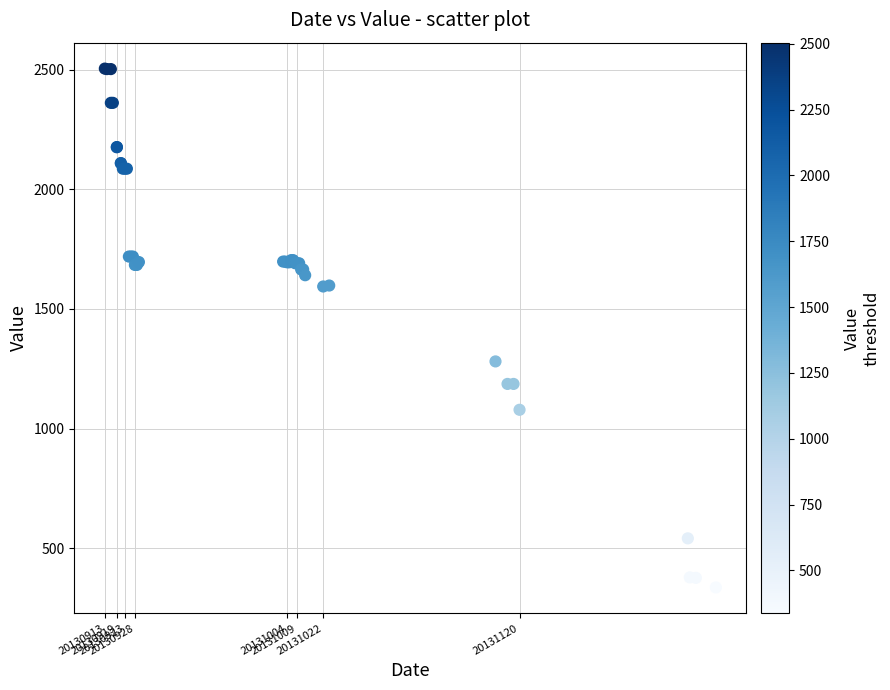

What Y value in the scatter plot is closest to 1420?

1281